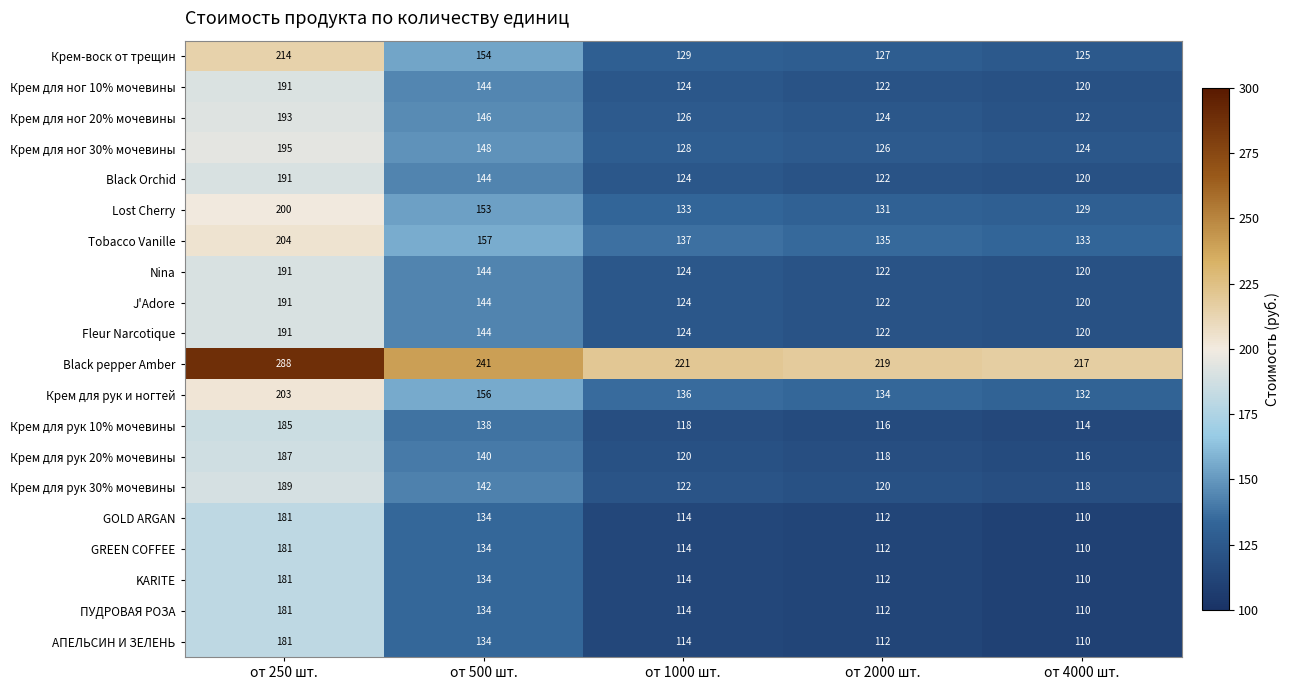

How many values in the Крем для ног 30% мочевины series are below 128?

2